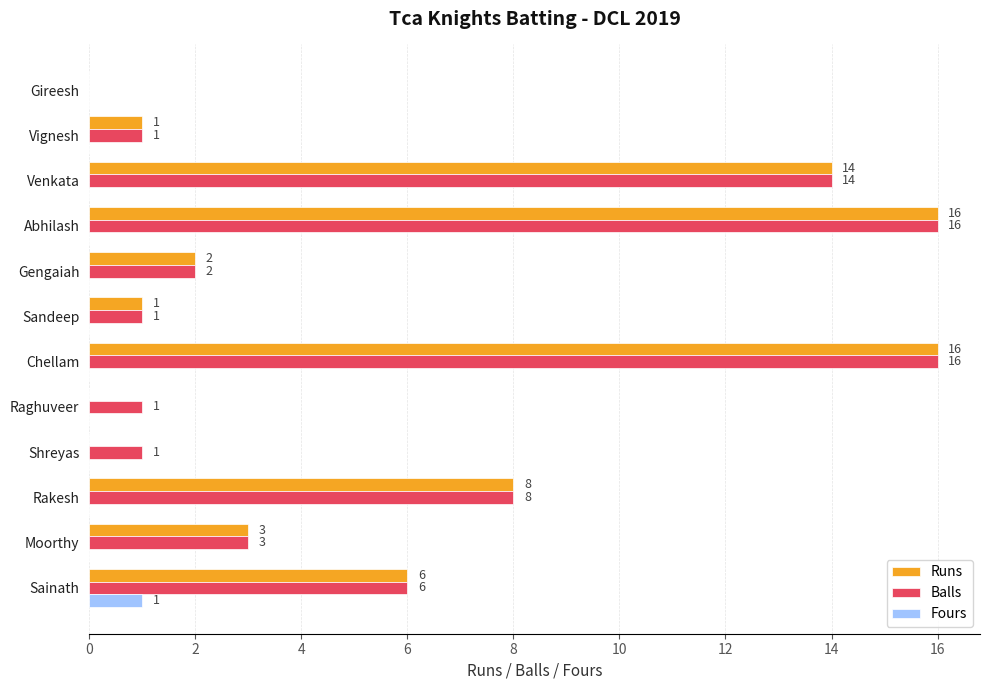

Is it true that Runs equals 14 at Venkata?

True